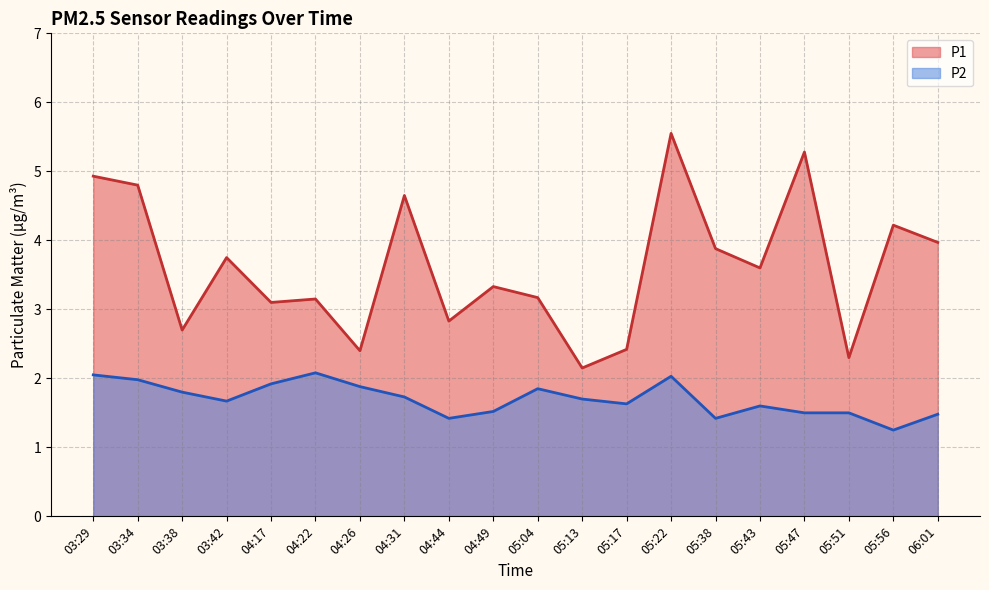

True or false: P2 and P1 cross at least once.

False